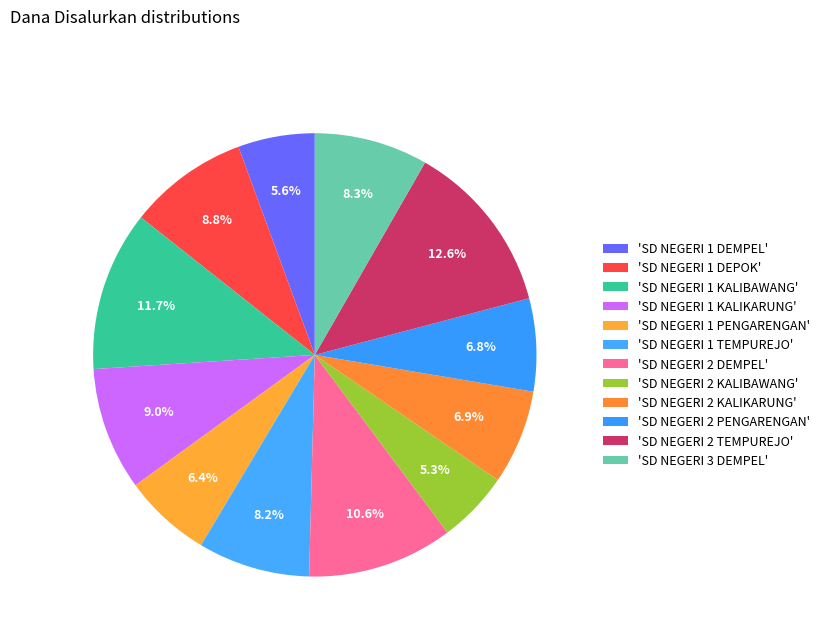

Count the number of slices in the pie.

12